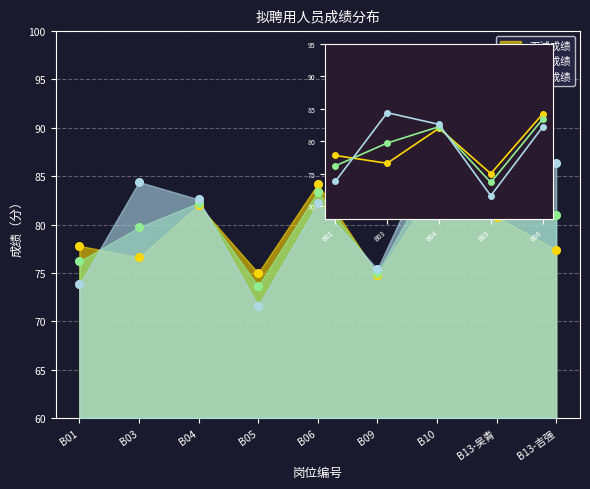

Which series reaches the maximum Y coordinate?

试讲成绩